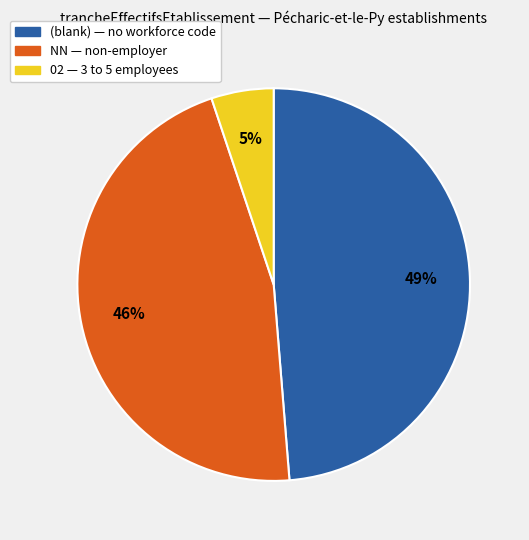

Is there a majority slice in this chart?

No